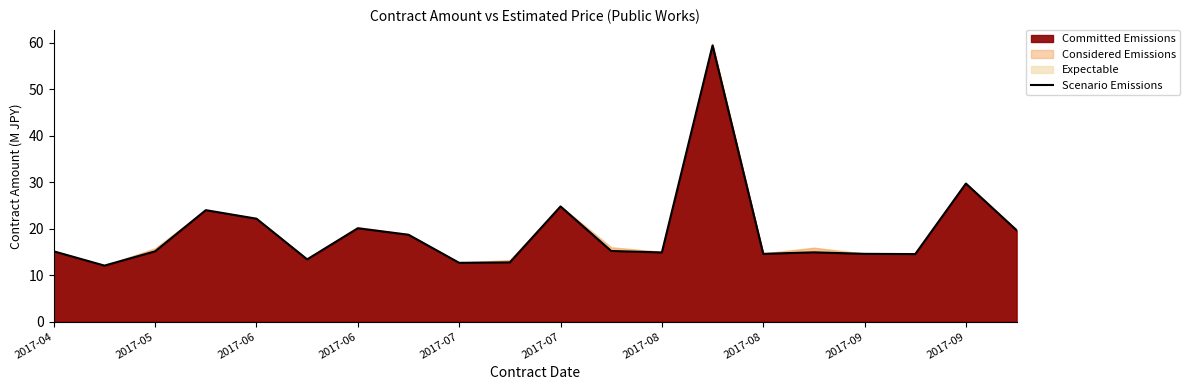

What is the value of the 10th point from the left?

12.6